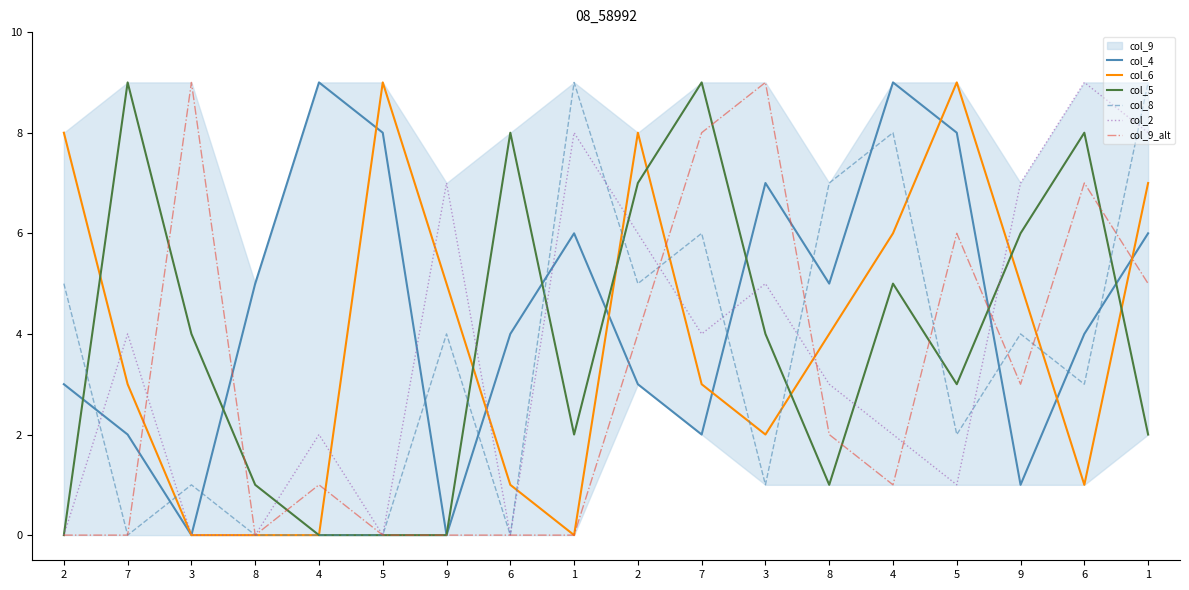

Between 5 and 6, which series saw the biggest shift?

col_6